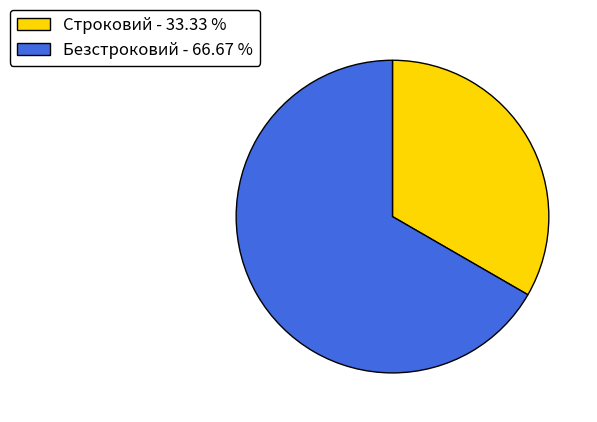

Which has a higher value, Строковий - 33.33 % or Безстроковий - 66.67 %?

Безстроковий - 66.67 %